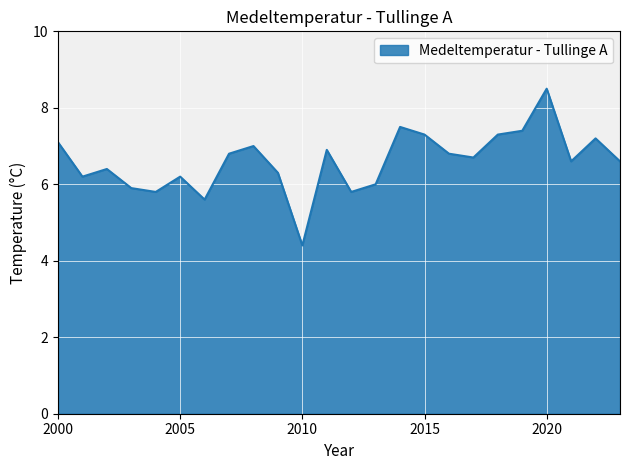

What is the difference between the maximum and minimum values?

4.1